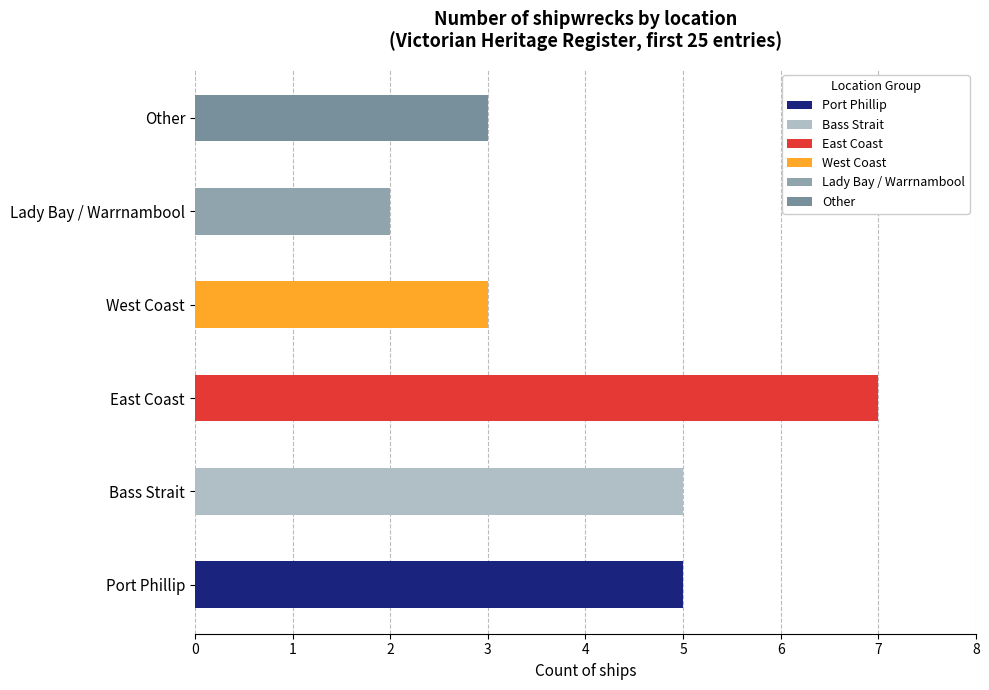

Are the bars horizontal?

Yes